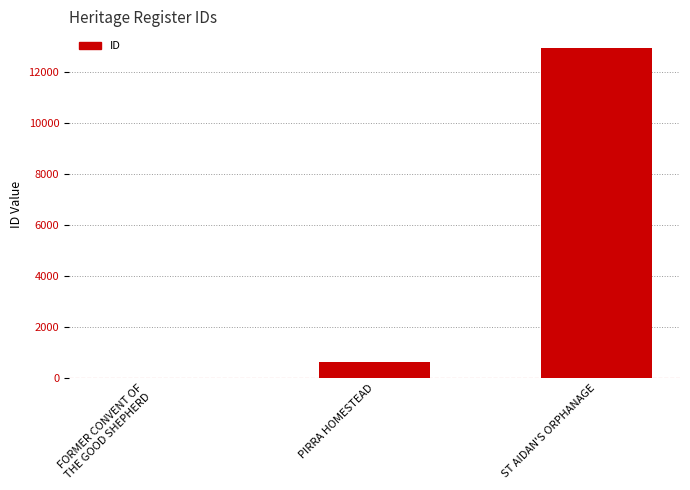

What is the maximum value shown in the chart?

12952